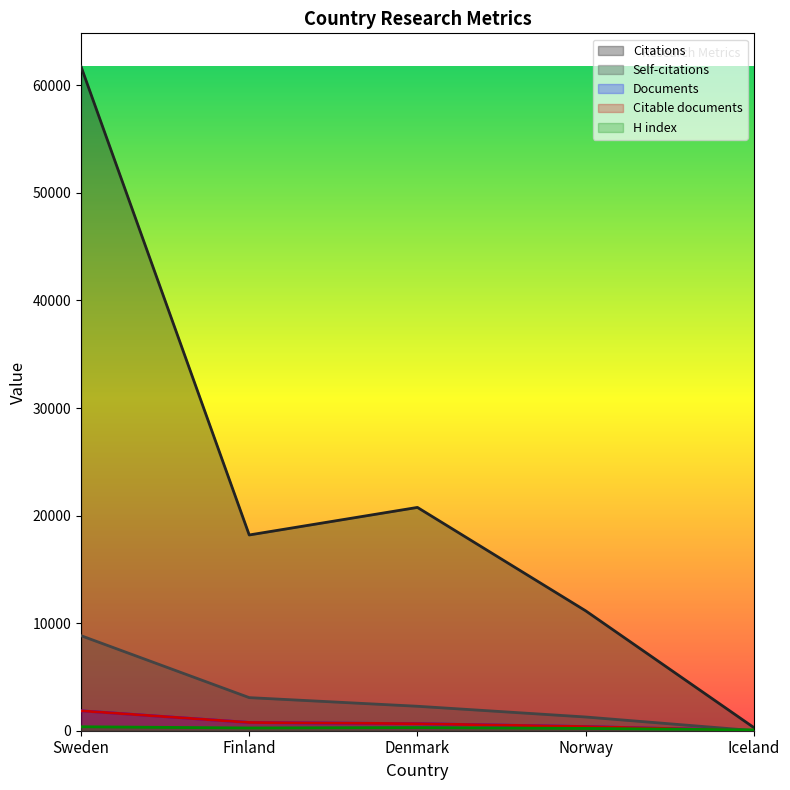

Does the chart have visible grid lines?

No